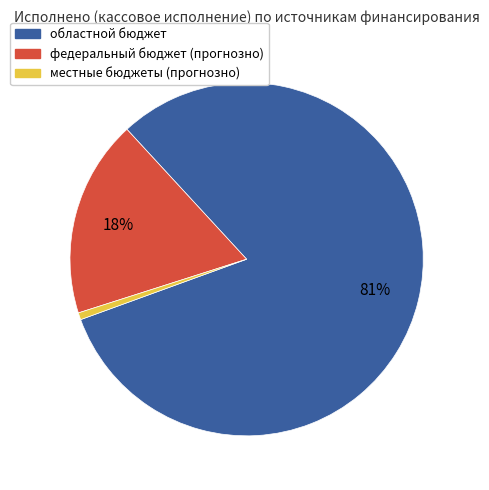

Rank the categories by value from highest to lowest.

областной бюджет, федеральный бюджет (прогнозно), местные бюджеты (прогнозно)